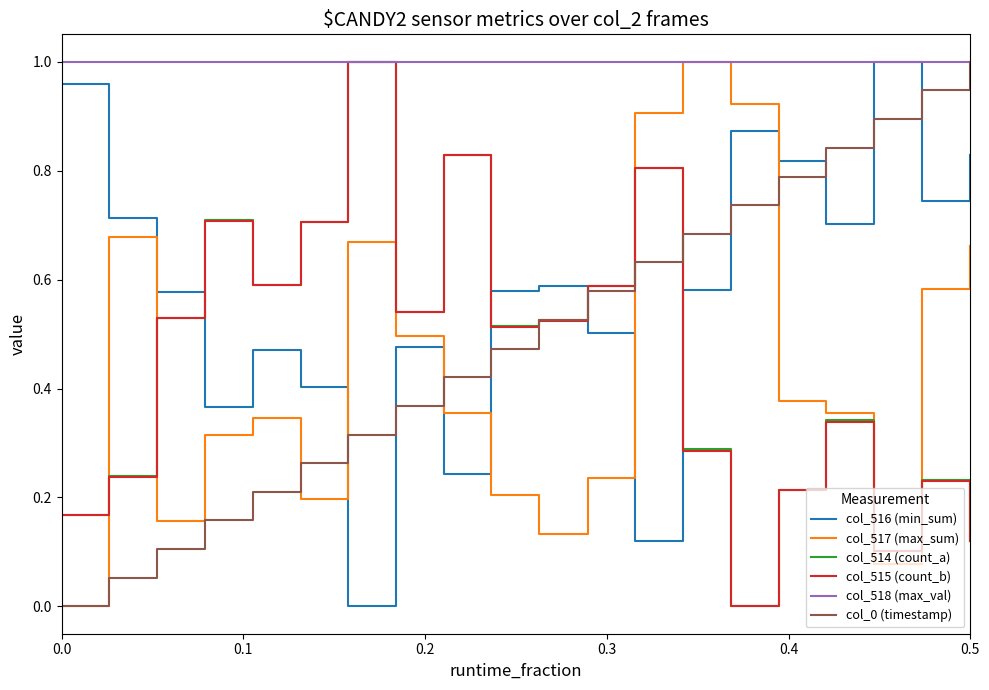

At how many categories does at least one series exceed 0?

20